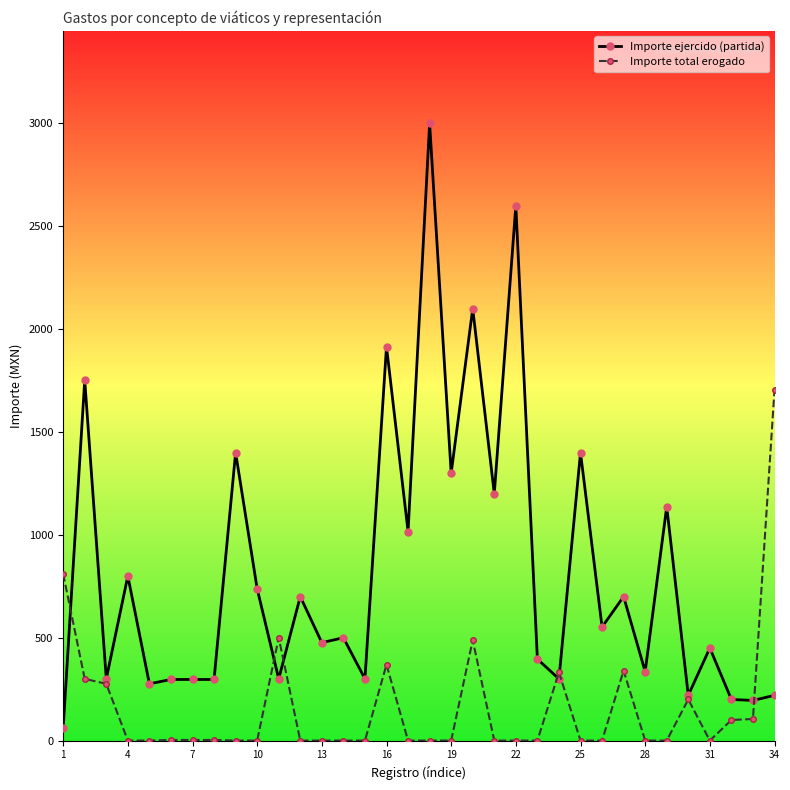

What is the average value of the Importe total erogado series?

163